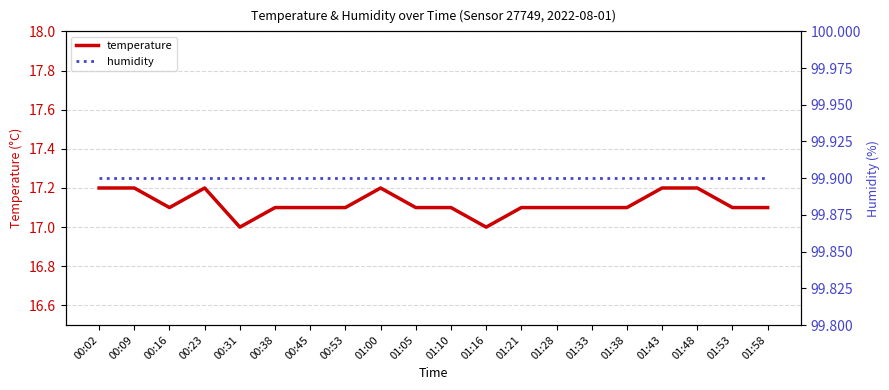

What is the smallest value displayed?

17.0